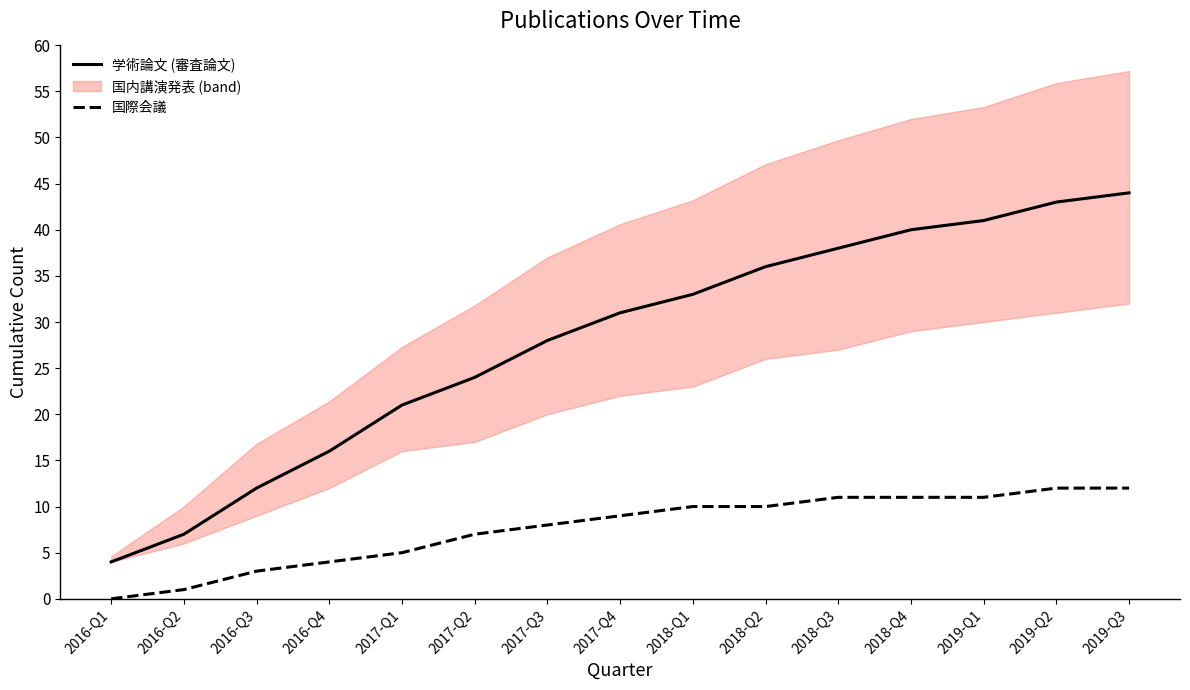

The 学術論文 (審査論文) series shows 7 at 2016-Q2. True or false?

True